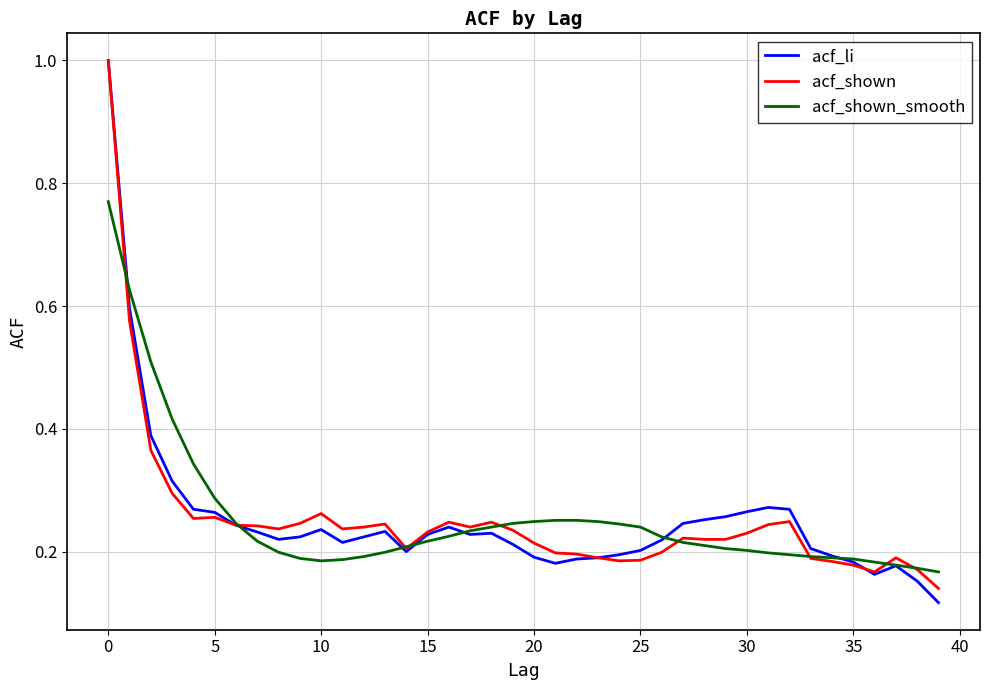

List the series in order of their overall mean, highest first.

acf_shown_smooth, acf_li, acf_shown